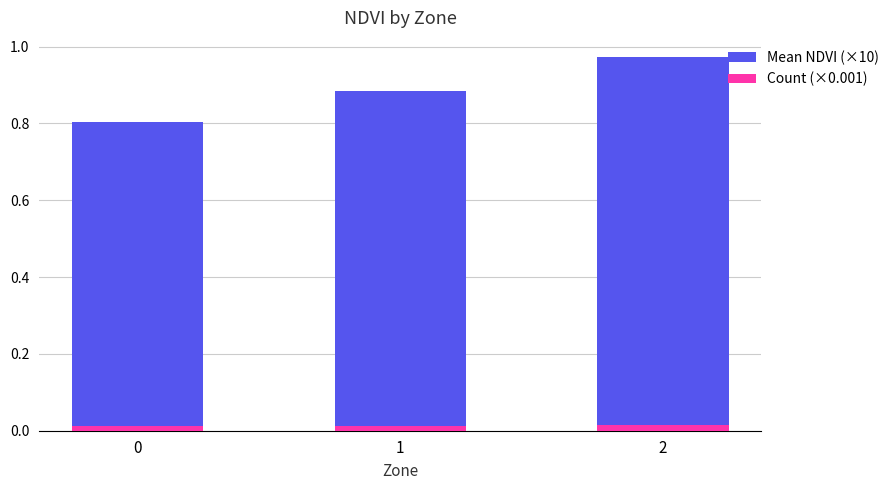

Between 0 and 2, which is larger?

2